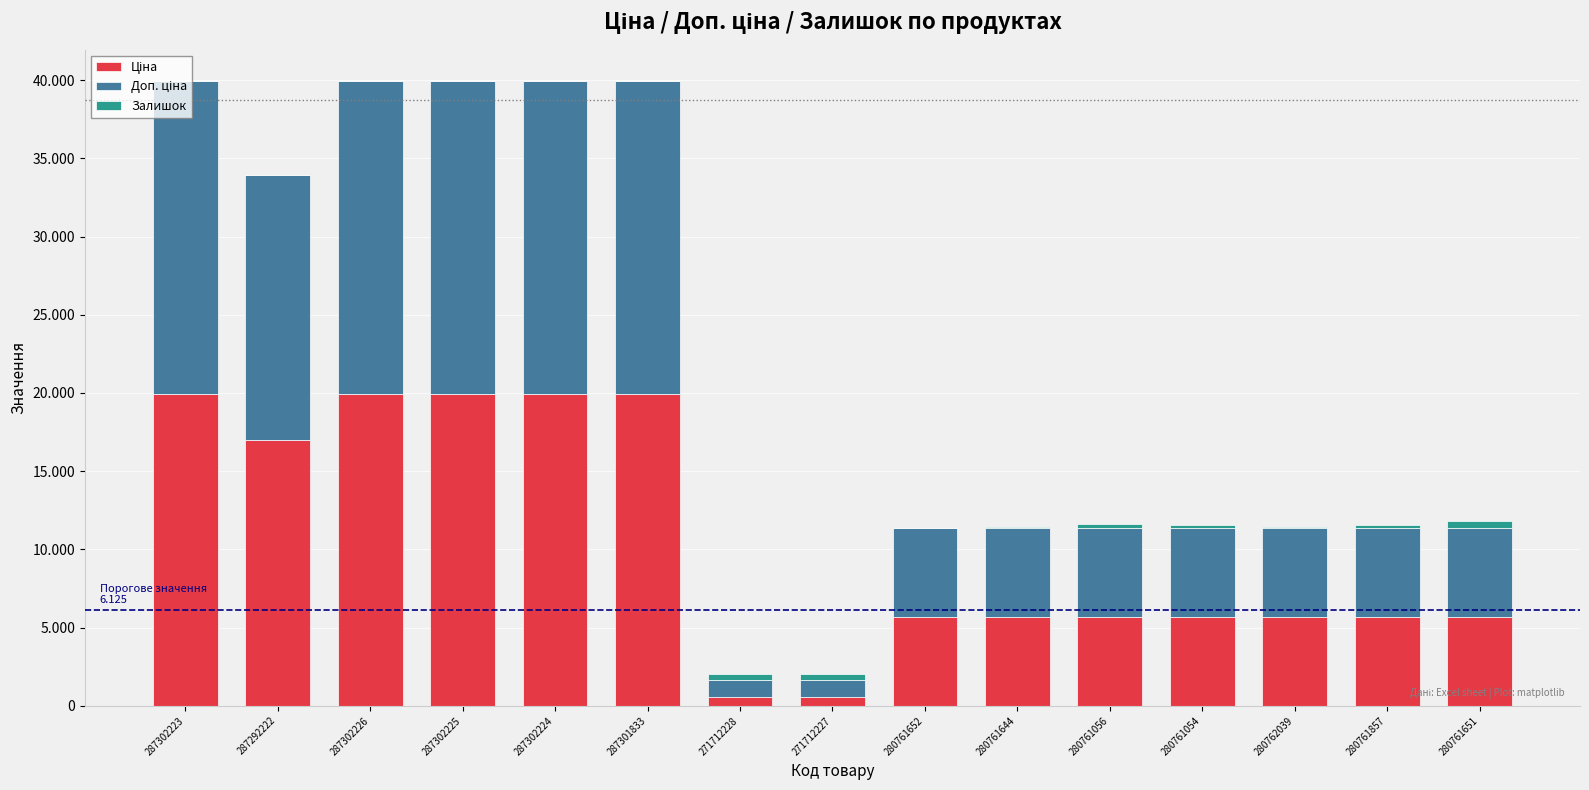

At which category is the sum across all series the highest?

287302223